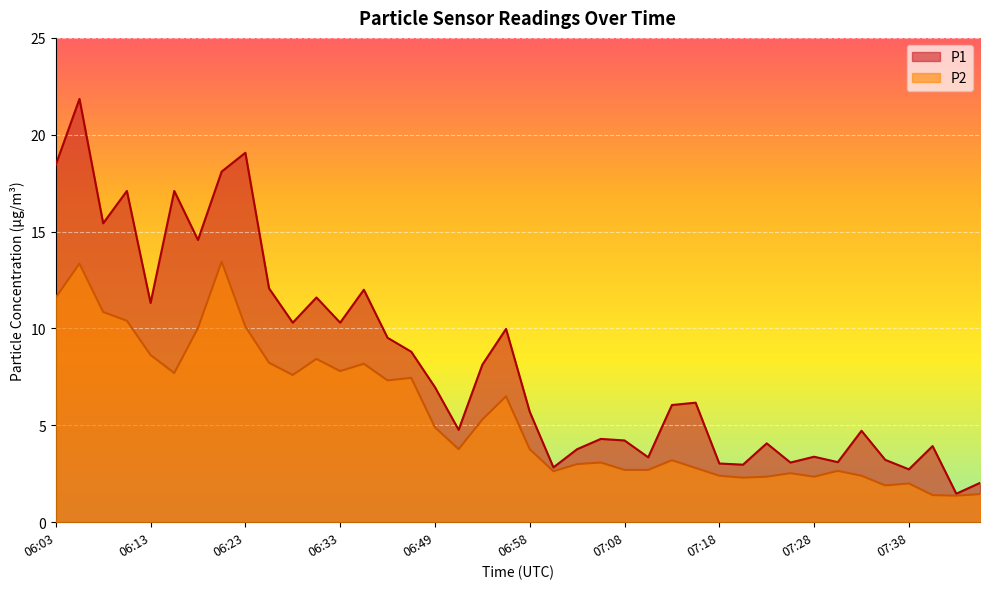

At how many categories does at least one series exceed 19?

2